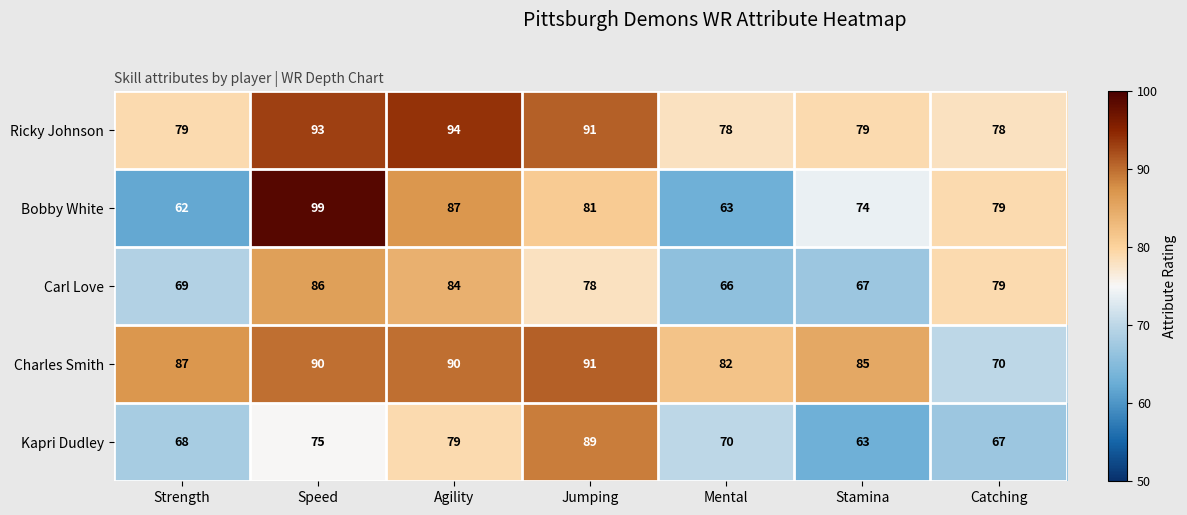

What is the spread (max minus min) of values at Catching?

12